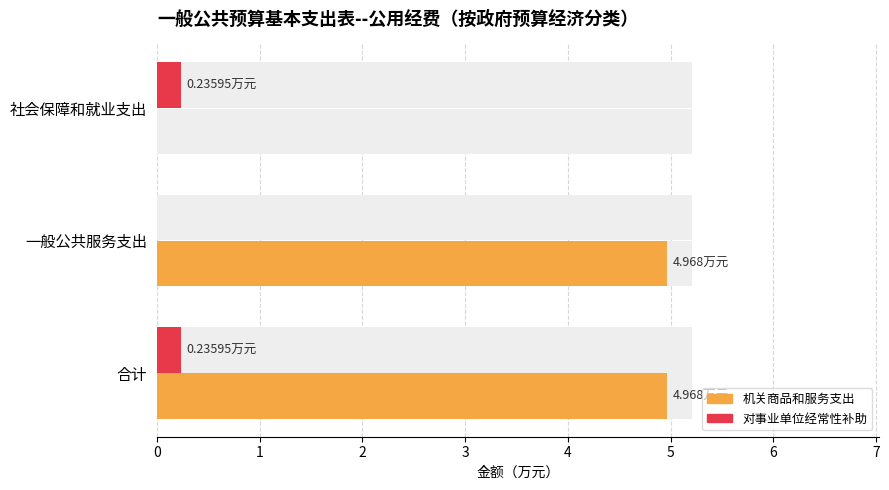

The value of 机关商品和服务支出 at 社会保障和就业支出 is 0.0. True or false?

True